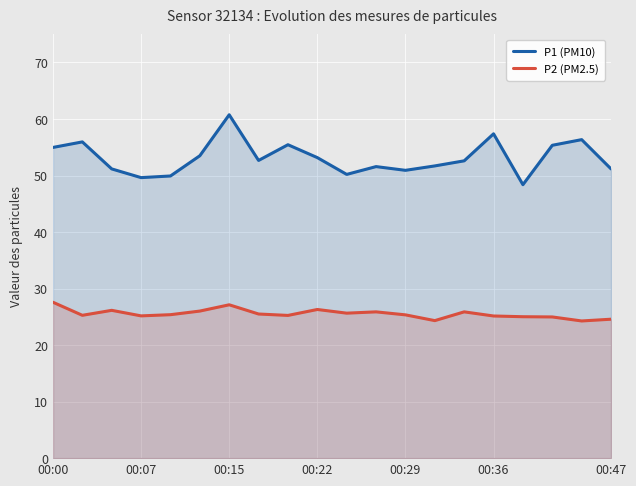

How many categories are shown in the chart?

20